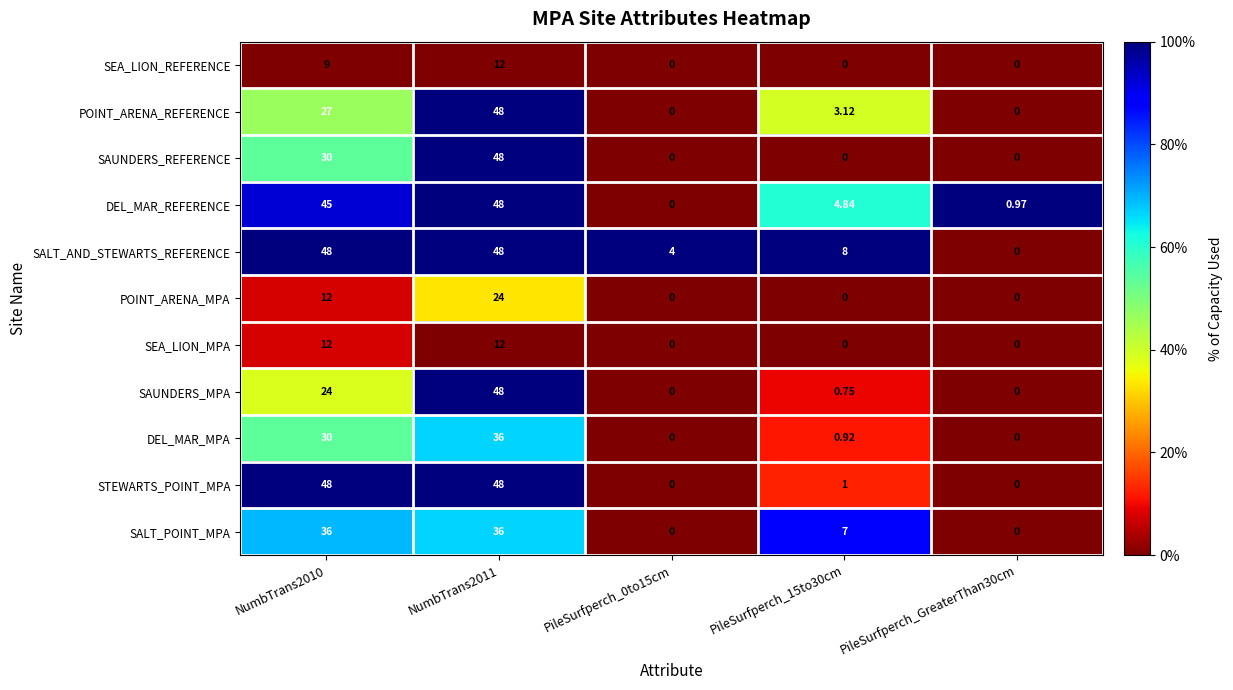

What is the maximum value shown in the chart?

48.0